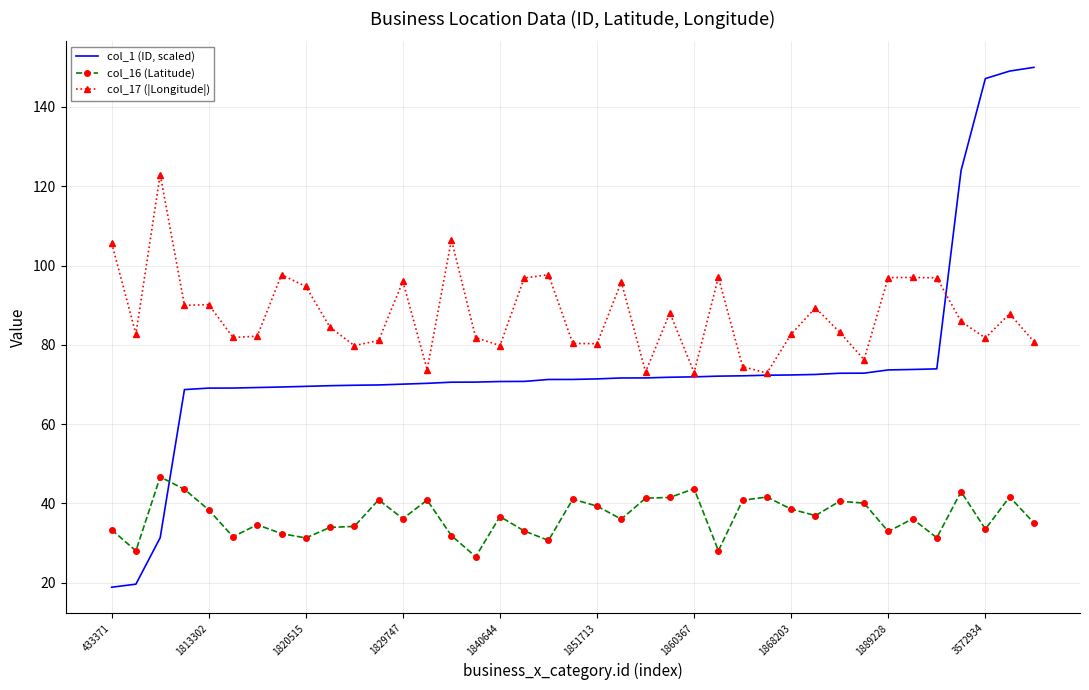

How many times do col_1 (ID, scaled) and col_16 (Latitude) cross each other?

1